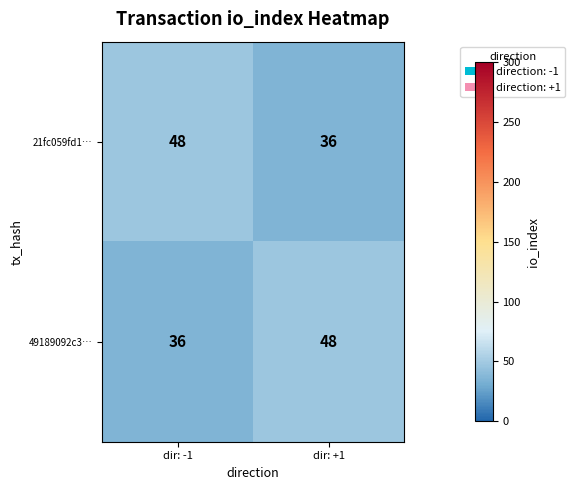

What is the difference between the maximum and minimum values in the 49189092c3… series?

12